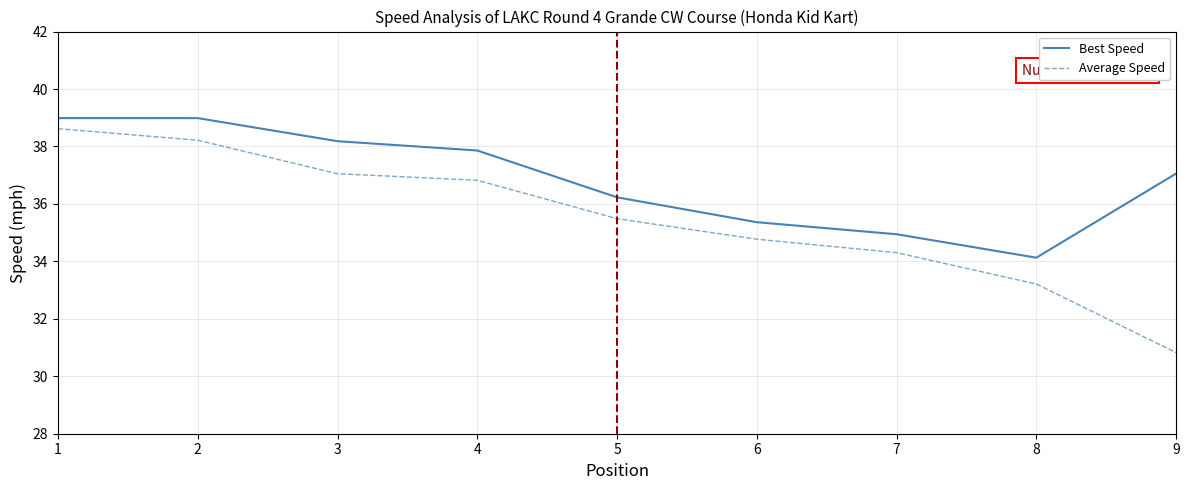

Reading left to right, transcribe all the data shown in this chart.

Best Speed: 39.0	39.0	38.2	37.9	36.2	35.4	34.9	34.1	37.1
Average Speed: 38.6	38.2	37.1	36.8	35.5	34.8	34.3	33.2	30.8